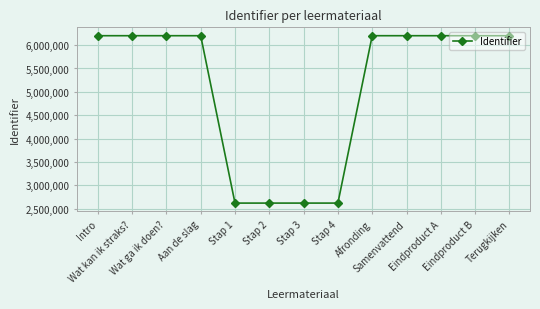

Where is the data nearest to the value 4411651?

Intro